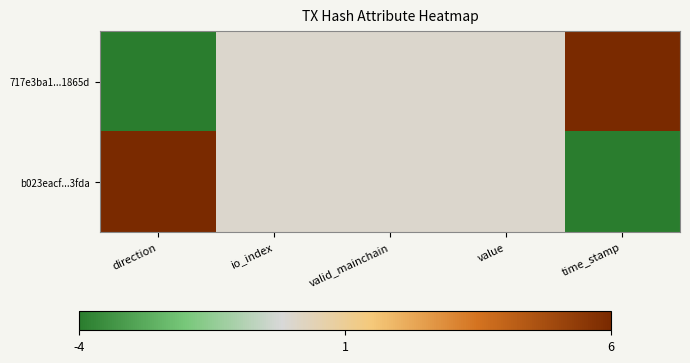

Reading right to left, transcribe all the data shown in this chart.

717e3ba1...1865d: time_stamp=6	value=0	valid_mainchain=0	io_index=0	direction=-4
b023eacf...3fda: time_stamp=-4	value=0	valid_mainchain=0	io_index=0	direction=6